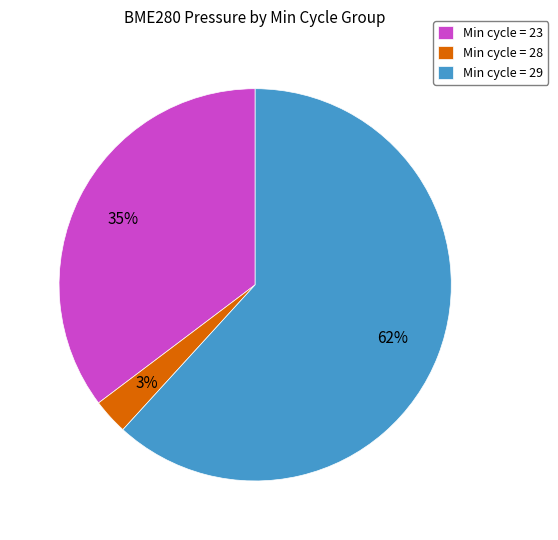

Do Min cycle = 23 and Min cycle = 28 together represent more than half of the pie?

No